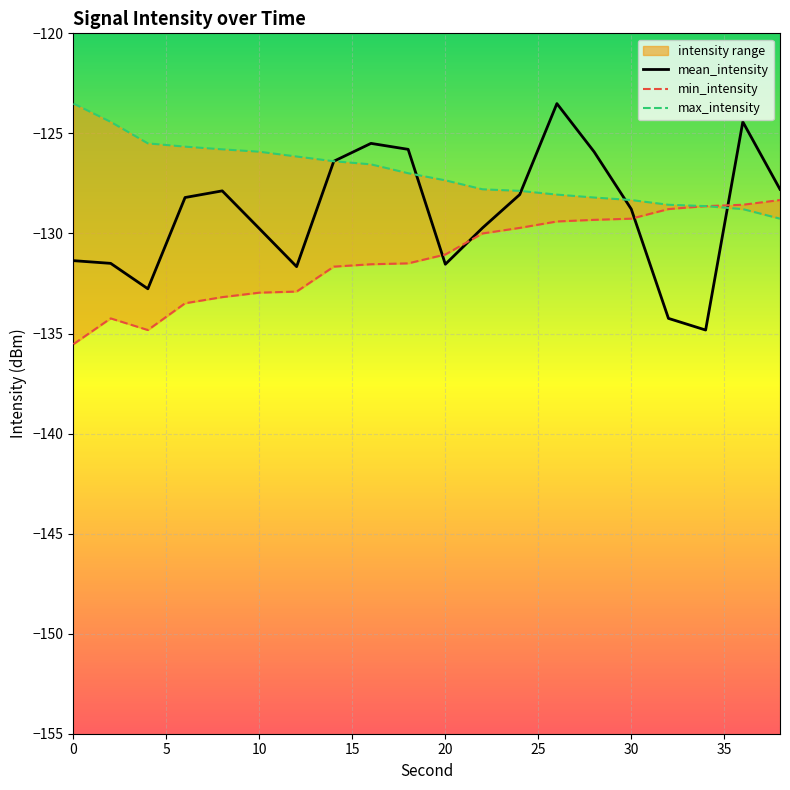

The mean_intensity series shows -131.5 at 20. True or false?

True